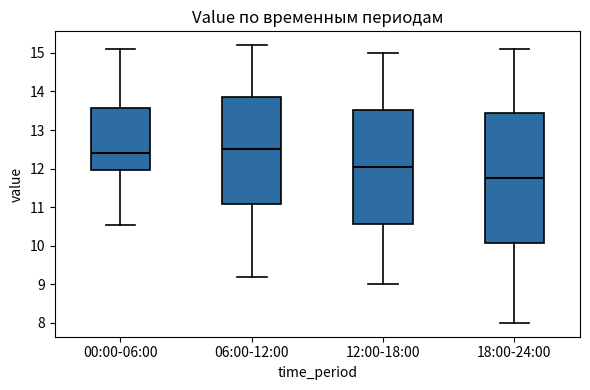

Where does the lower whisker of the box for 12:00-18:00 end on the y-axis? The values are not printed on the chart, so give them approximately, as read against the axis.

9.0